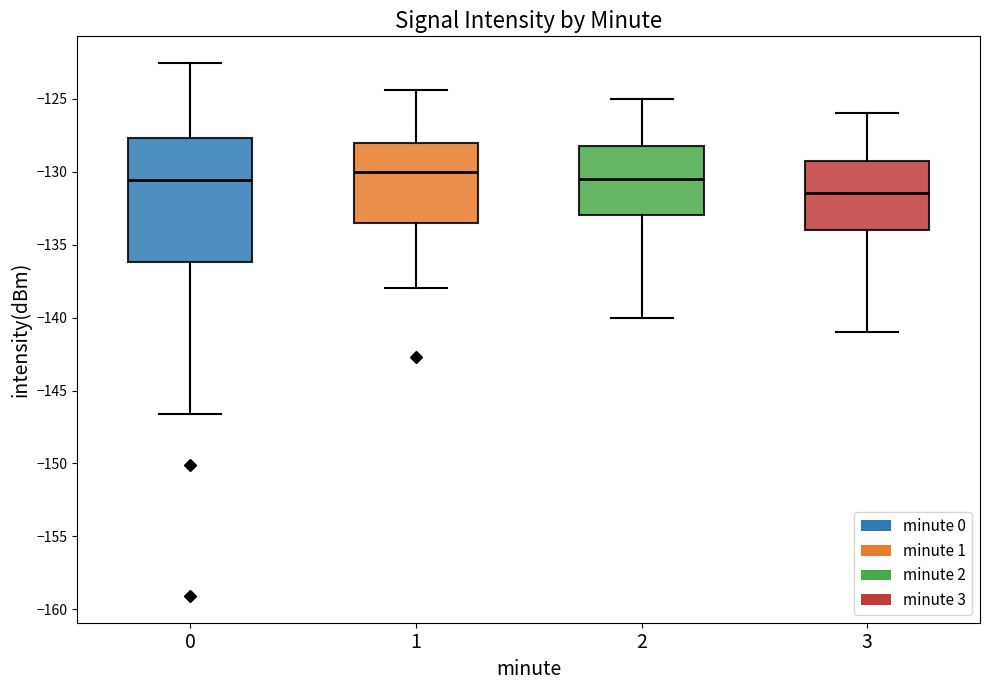

Which box is the tallest, from its lower edge to its upper edge?

0